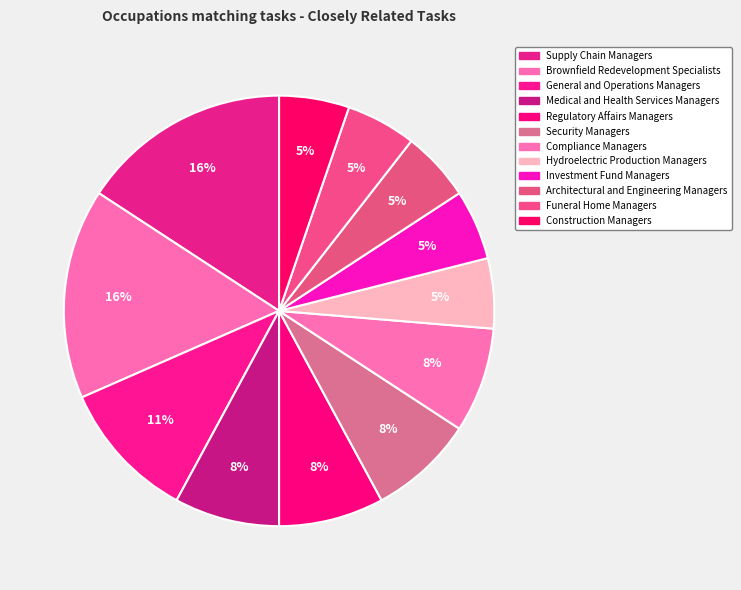

Rank the categories by value from highest to lowest.

Supply Chain Managers, Brownfield Redevelopment Specialists, General and Operations Managers, Medical and Health Services Managers, Regulatory Affairs Managers, Security Managers, Compliance Managers, Hydroelectric Production Managers, Investment Fund Managers, Architectural and Engineering Managers, Funeral Home Managers, Construction Managers